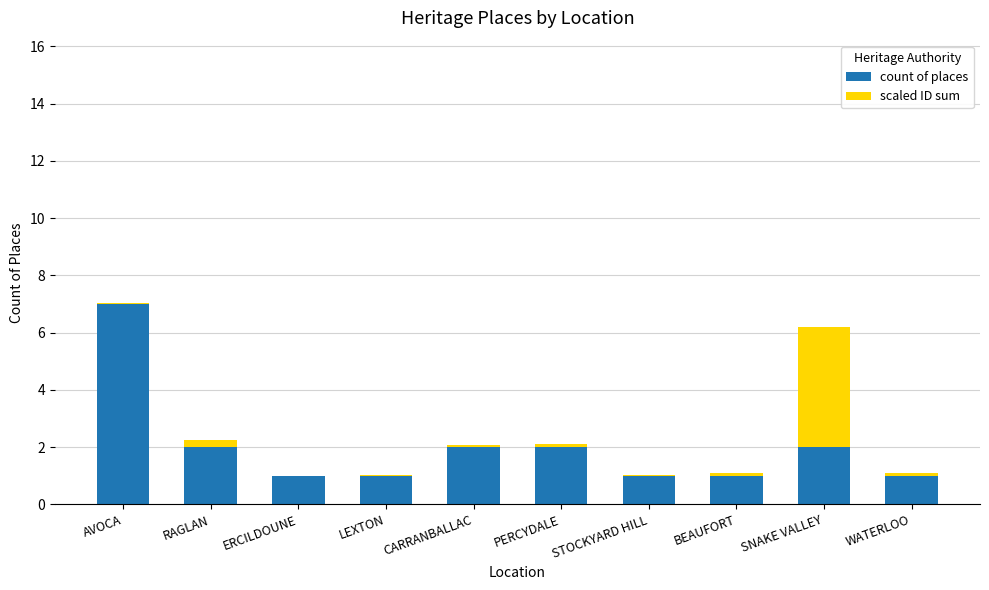

What is the sum of all count of places values?

20.0